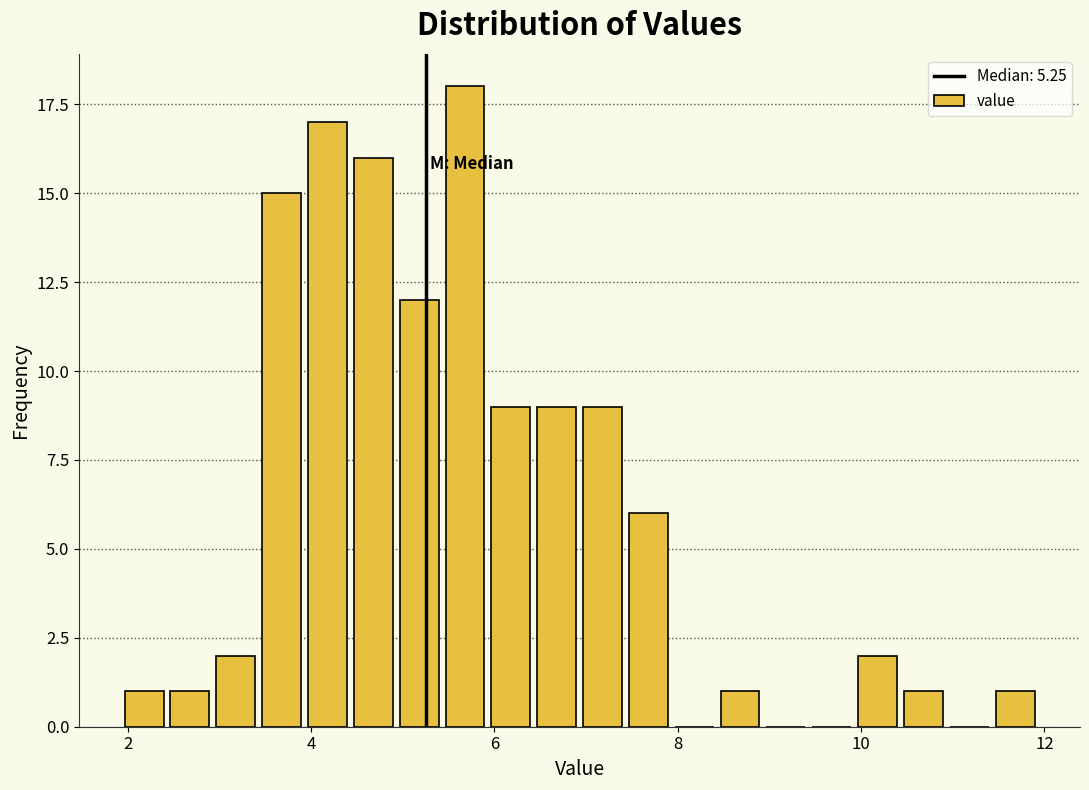

Around what value on the x-axis is the tallest bar? Give the approximate position of its centre, as read against the axis.

5.6